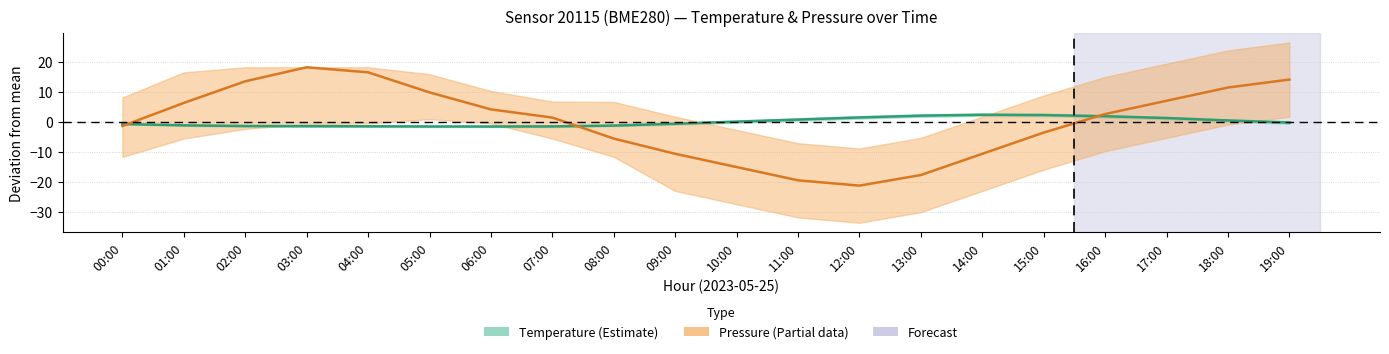

Reading left to right, what are all the values shown in this chart?

Temperature: 00:00=-0.7	01:00=-1.1	02:00=-1.4	03:00=-1.4	04:00=-1.5	05:00=-1.5	06:00=-1.5	07:00=-1.5	08:00=-1.2	09:00=-0.6	10:00=0.1	11:00=0.8	12:00=1.5	13:00=2.1	14:00=2.4	15:00=2.3	16:00=1.9	17:00=1.3	18:00=0.5	19:00=-0.2
Pressure: 00:00=-1.4	01:00=6.3	02:00=13.5	03:00=18.2	04:00=16.5	05:00=9.8	06:00=4.2	07:00=1.4	08:00=-5.5	09:00=-10.6	10:00=-15.0	11:00=-19.4	12:00=-21.2	13:00=-17.7	14:00=-10.6	15:00=-3.6	16:00=2.6	17:00=7.0	18:00=11.4	19:00=14.1